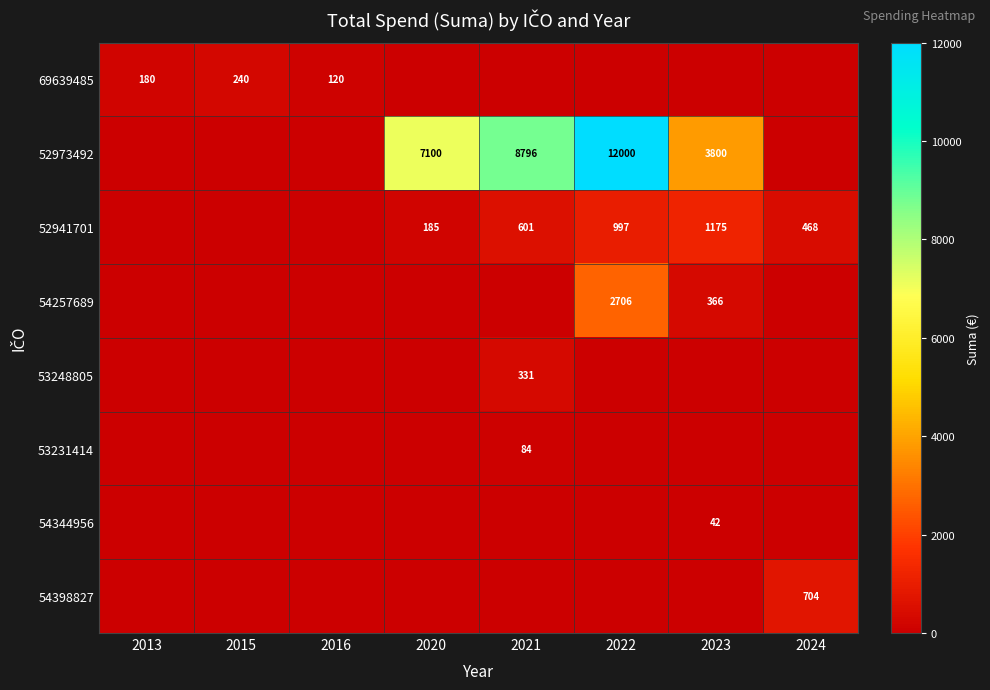

The 69639485 series shows 297 at 2013. True or false?

False